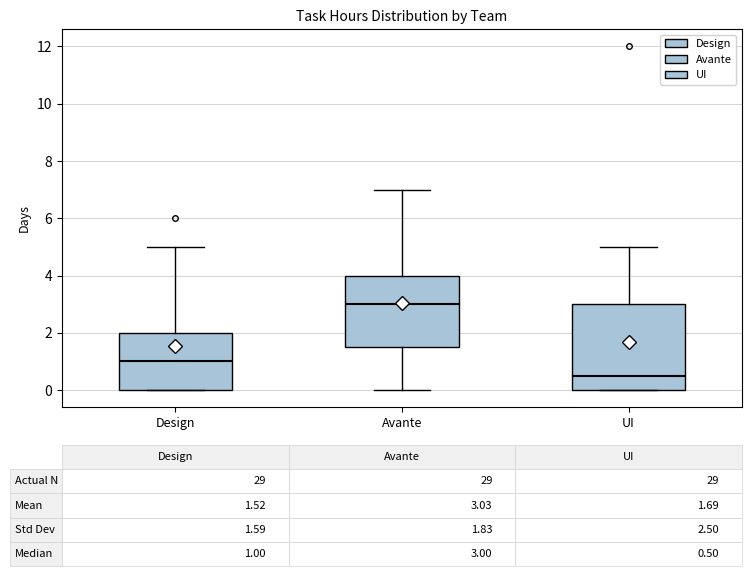

Which box has the highest median line?

Avante